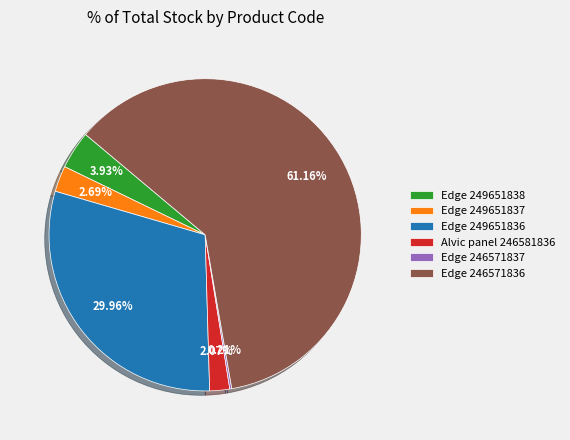

Does any single category account for the majority?

Yes